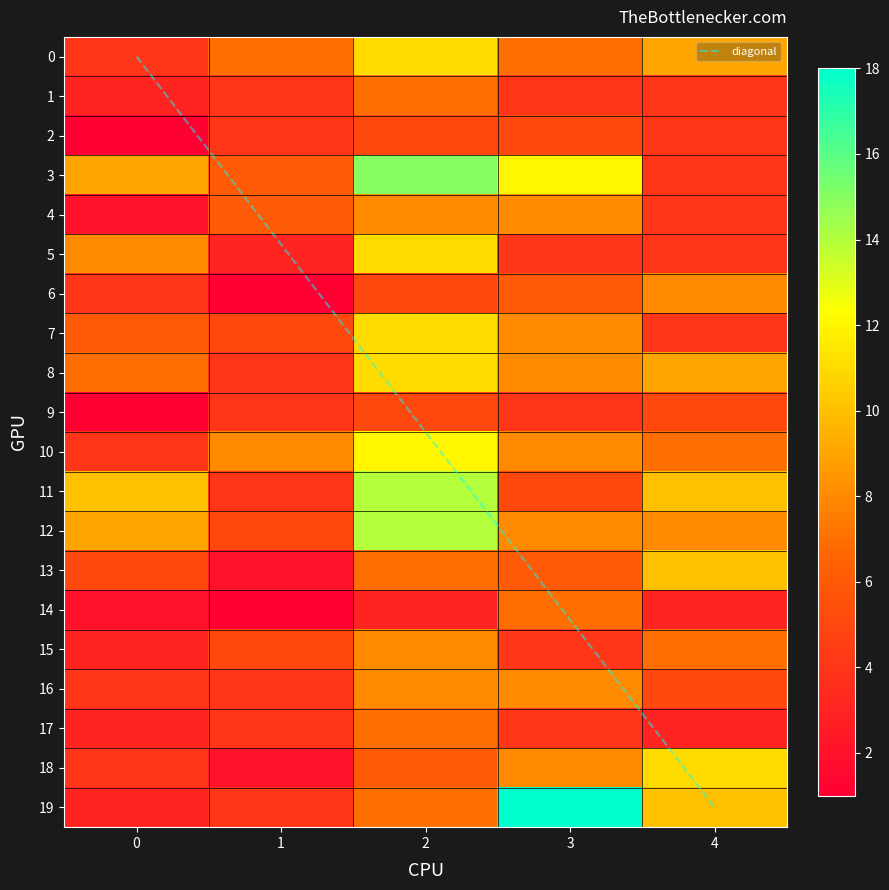

Rank the categories by diagonal value from highest to lowest.

4, 3, 2, 1, 0